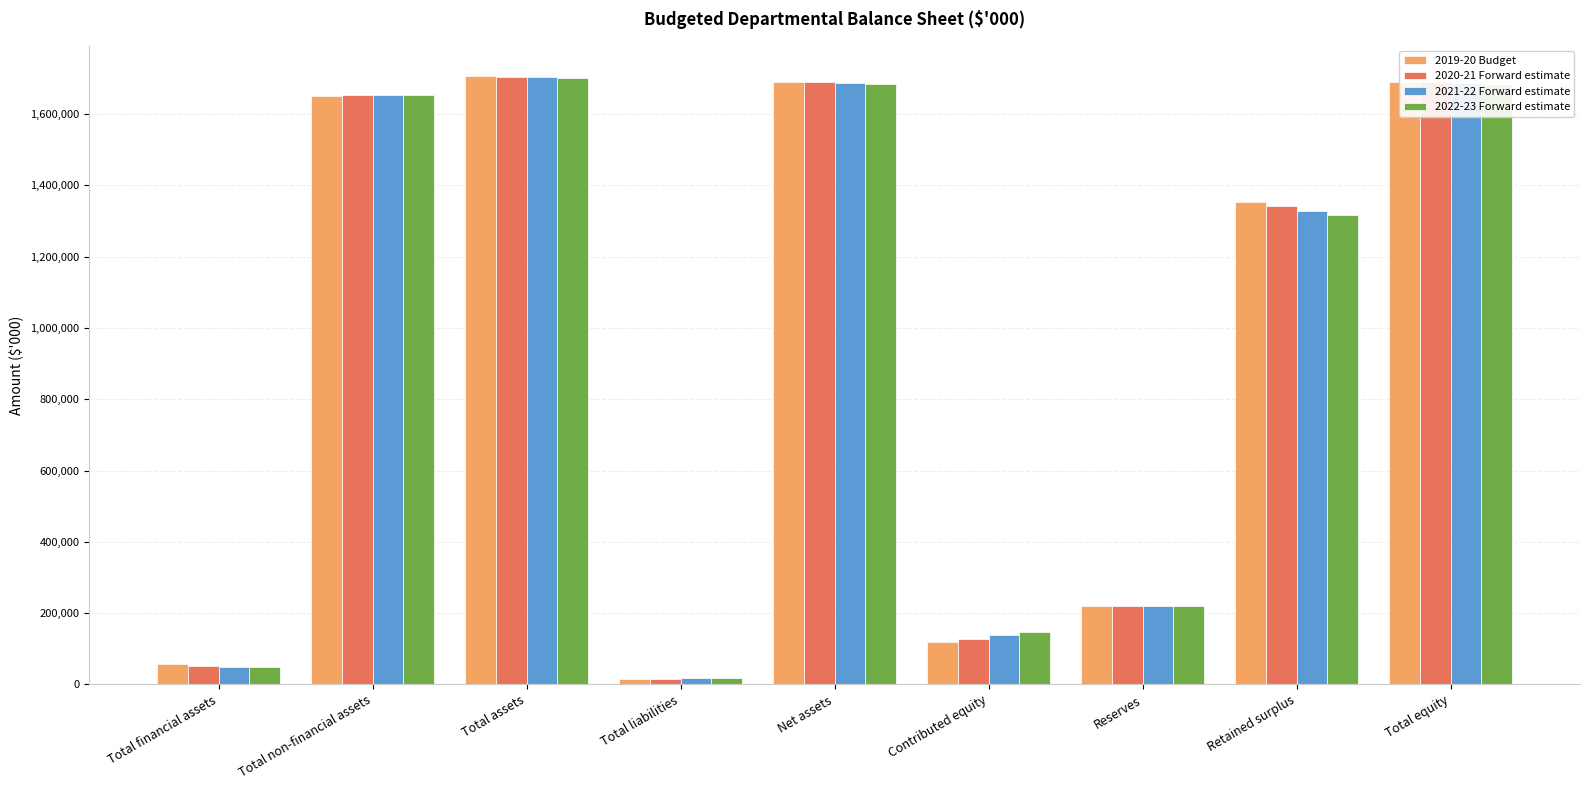

How many groups of bars are there?

9